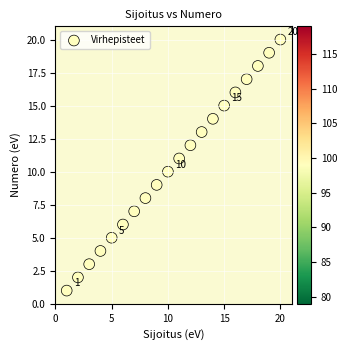

What is the range of X values (max minus min)?

19